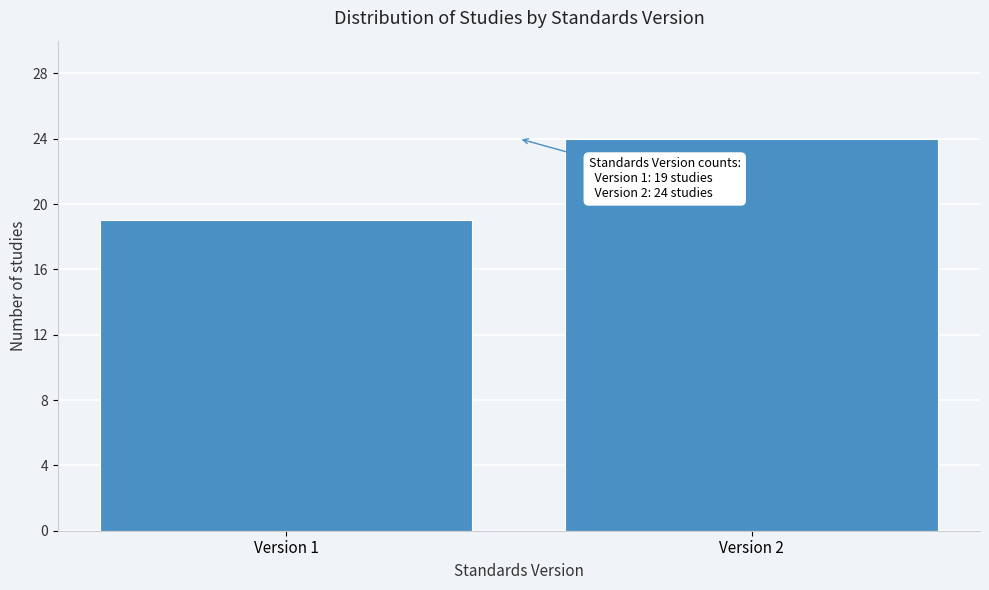

Reading right to left, extract all data points from this chart.

24	19